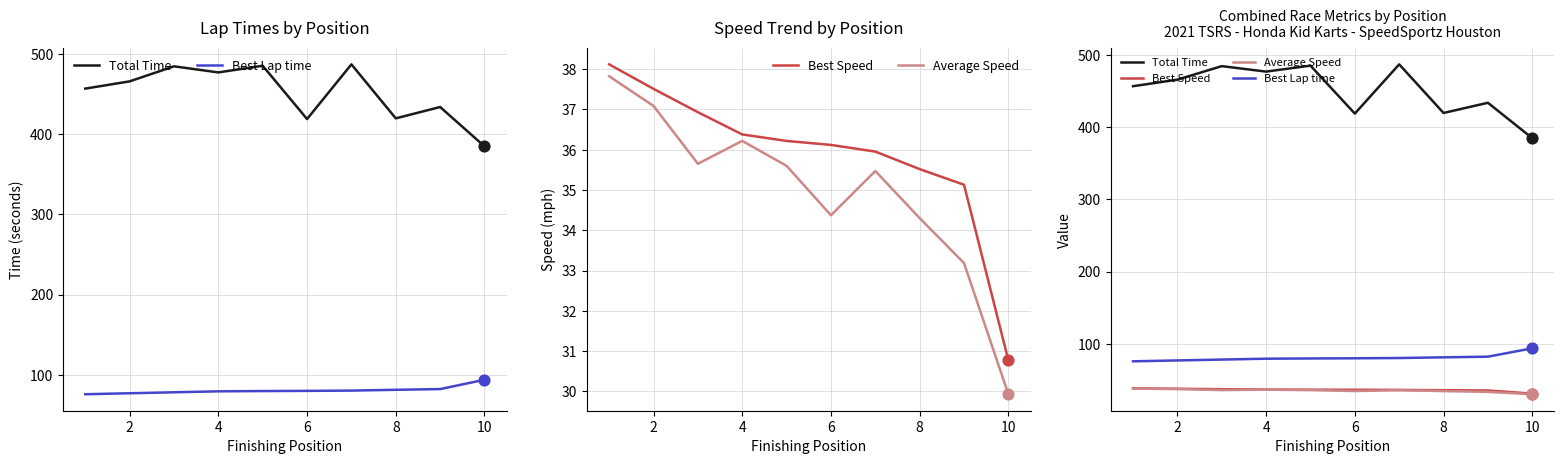

What is the total value across all series at 4?

635.3